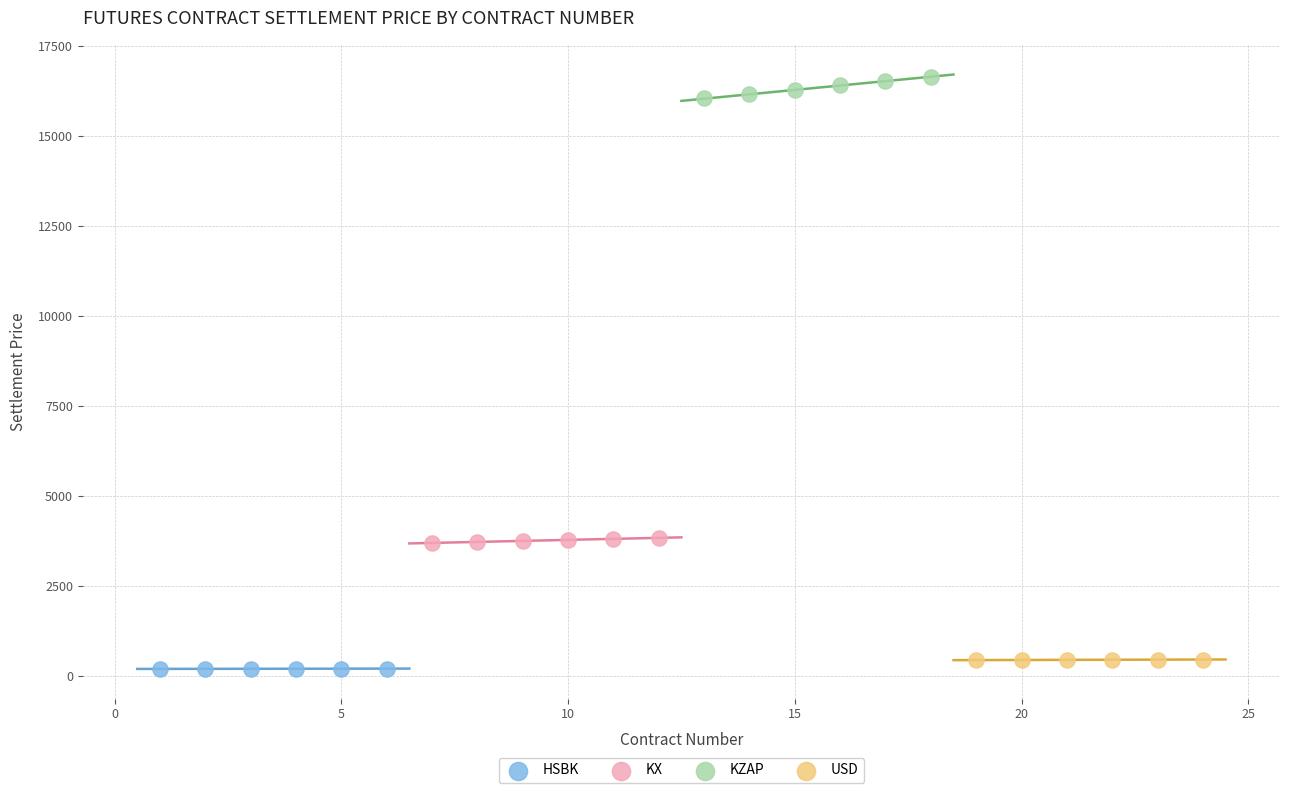

Which series reaches the maximum Y coordinate?

KZAP